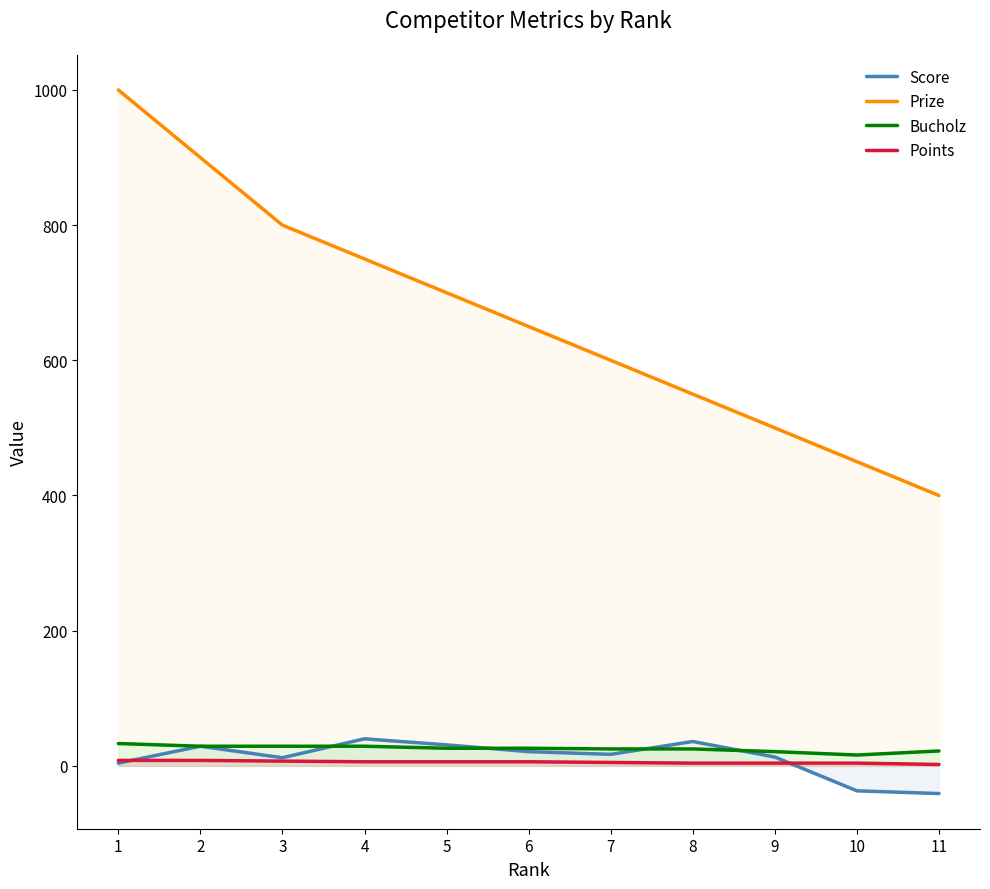

True or false: Prize and Score cross at least once.

False